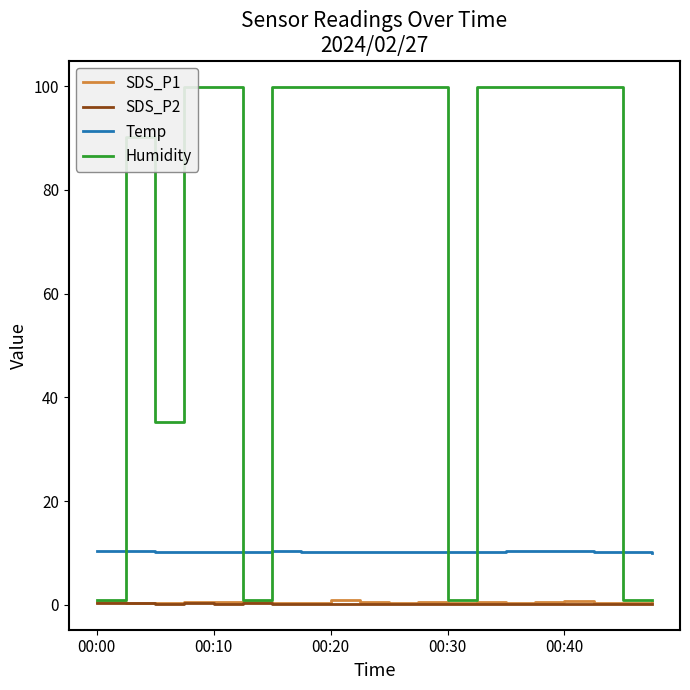

What position from the left is 00:00?

1